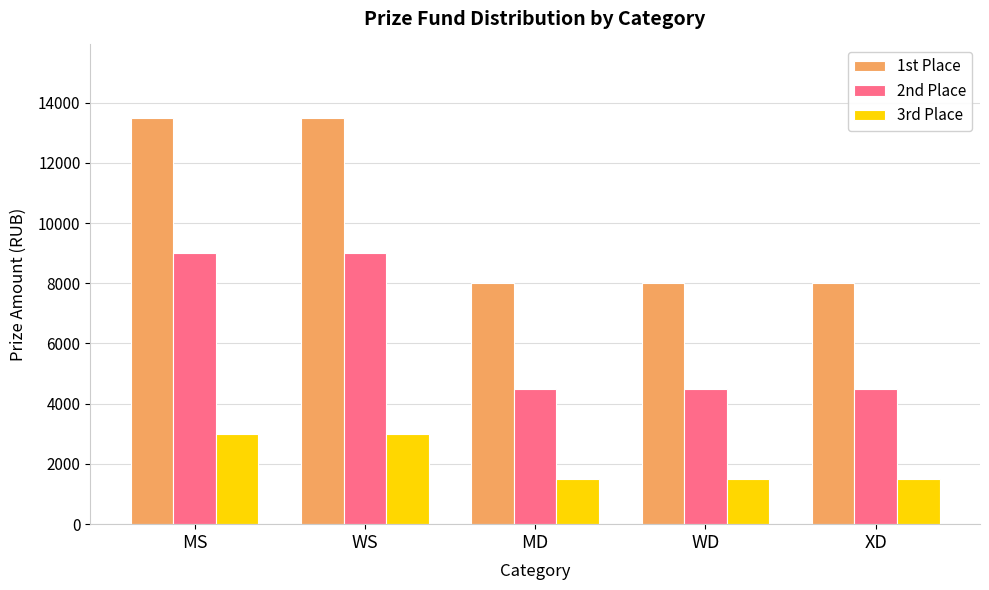

What is the maximum value for 3rd Place?

3000